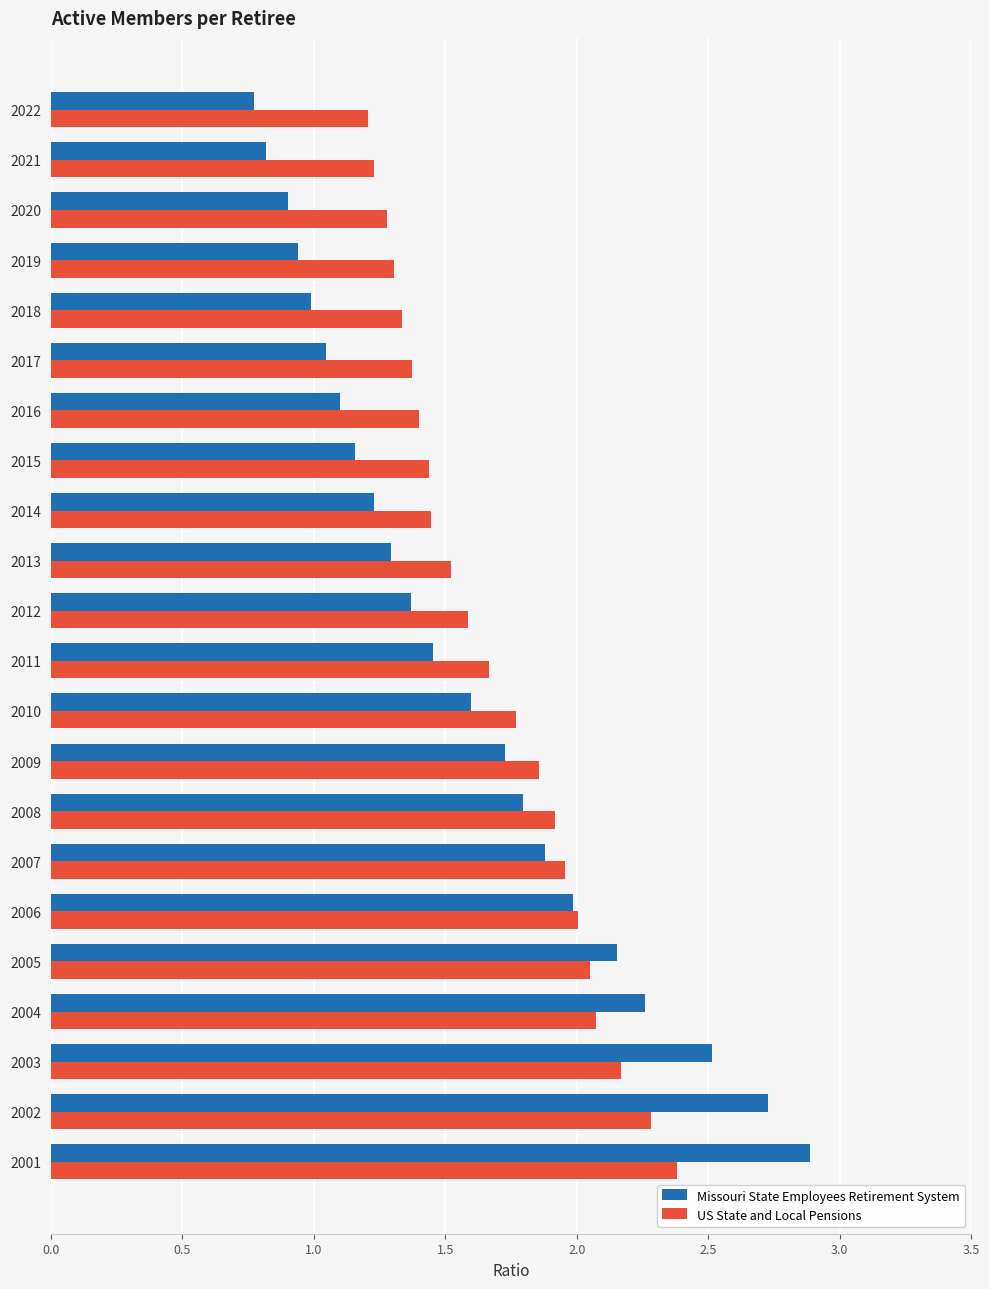

Rank the series by their maximum value, from lowest to highest.

US State and Local Pensions, Missouri State Employees Retirement System